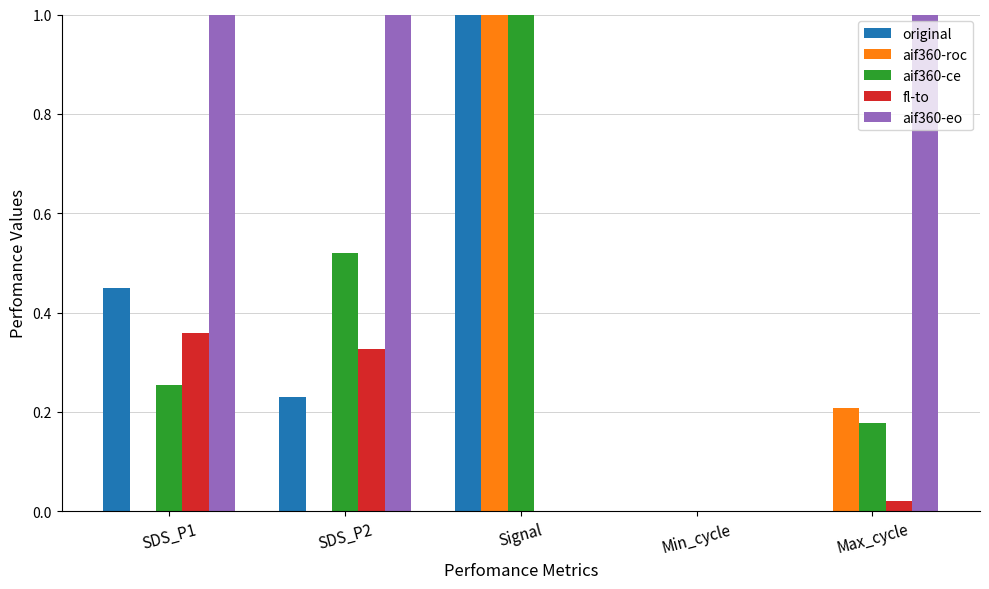

The aif360-eo series shows 0.0 at Min_cycle. True or false?

True